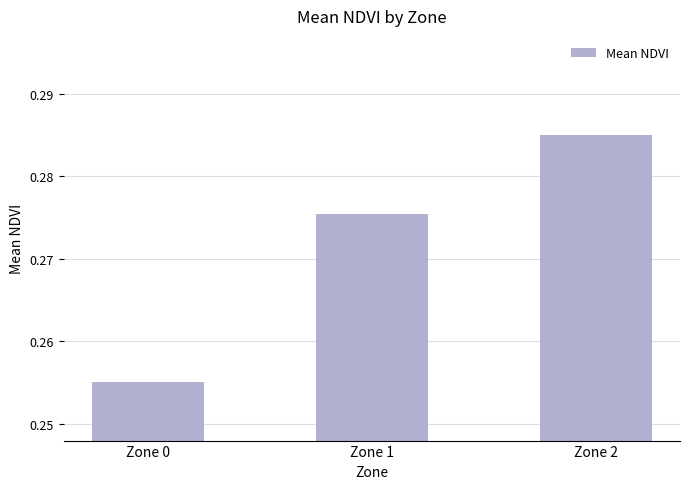

List the labels in order of value, largest first.

Zone 2, Zone 1, Zone 0